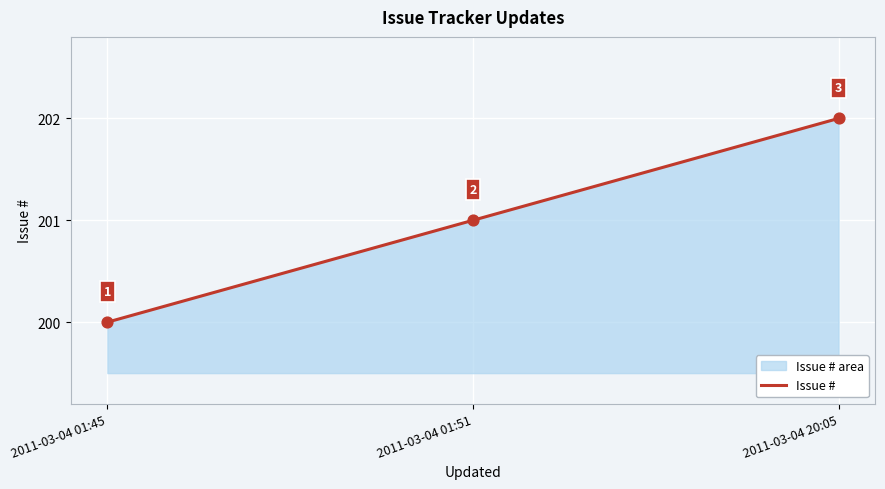

What is the change in value from 2011-03-04 01:51 to 2011-03-04 20:05?

+1